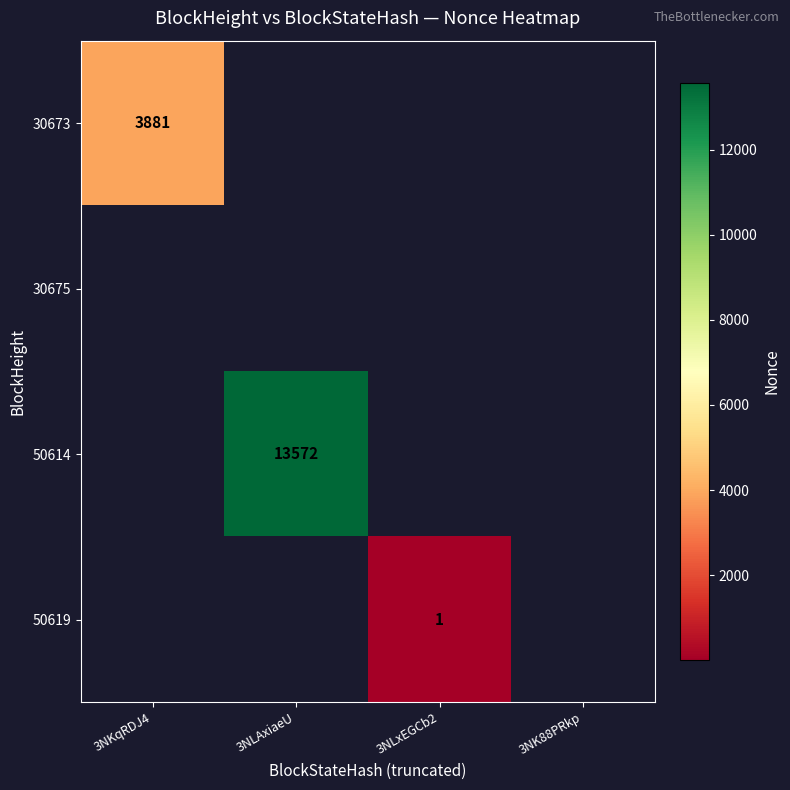

The value of 50614 at 3NLAxiaeU is 13572. True or false?

True